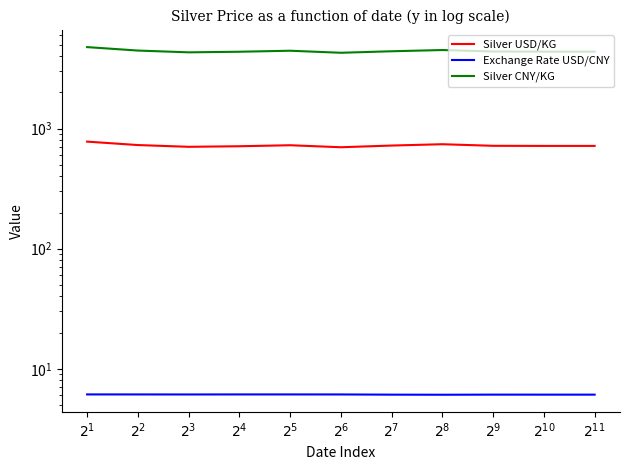

Reading right to left, list all the values displayed in this chart.

Silver USD/KG: 717.0	717.0	718.4	740.6	722.0	698.9	726.3	712.4	704.8	728.9	778.5
Exchange Rate USD/CNY: 6.1	6.1	6.1	6.1	6.1	6.1	6.1	6.1	6.1	6.1	6.1
Silver CNY/KG: 4370.0	4370.0	4380.0	4505.0	4400.0	4275.0	4445.0	4360.0	4310.0	4460.0	4765.0